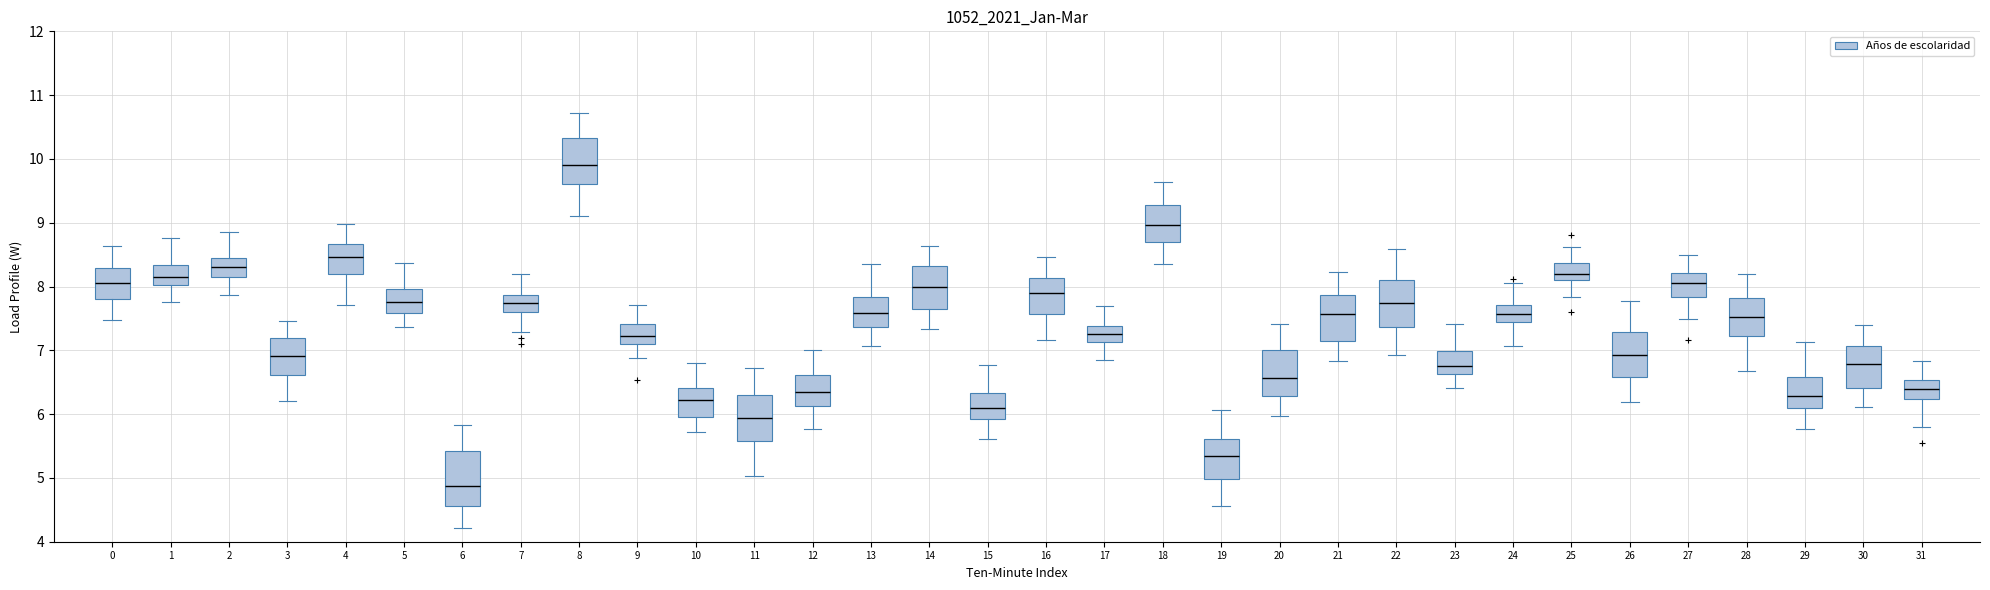

Which box has the lowest median line?

6